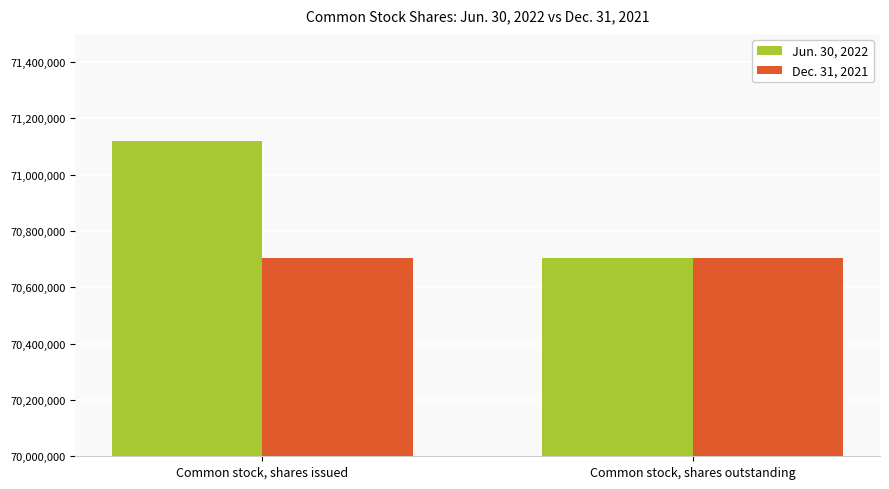

Which series has the largest total across all categories?

Jun. 30, 2022